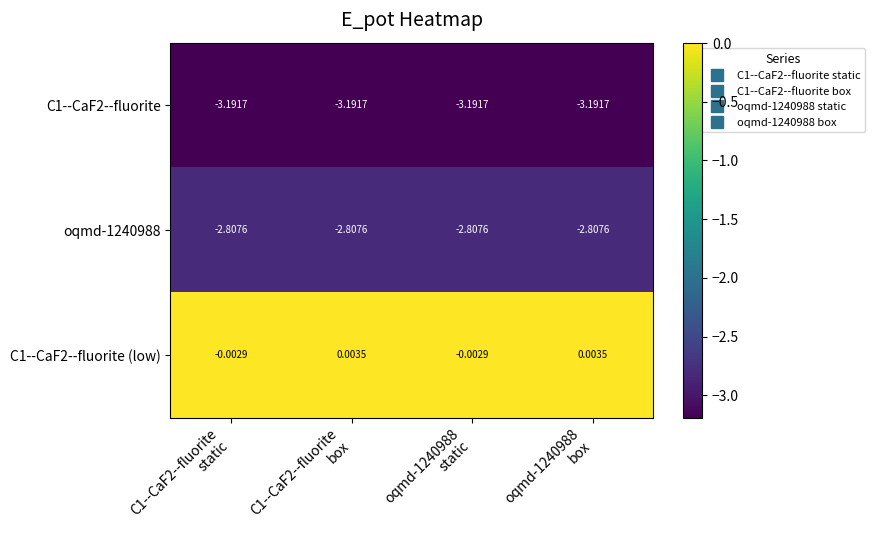

Which has a higher value, C1--CaF2--fluorite
box or C1--CaF2--fluorite
static?

C1--CaF2--fluorite
box